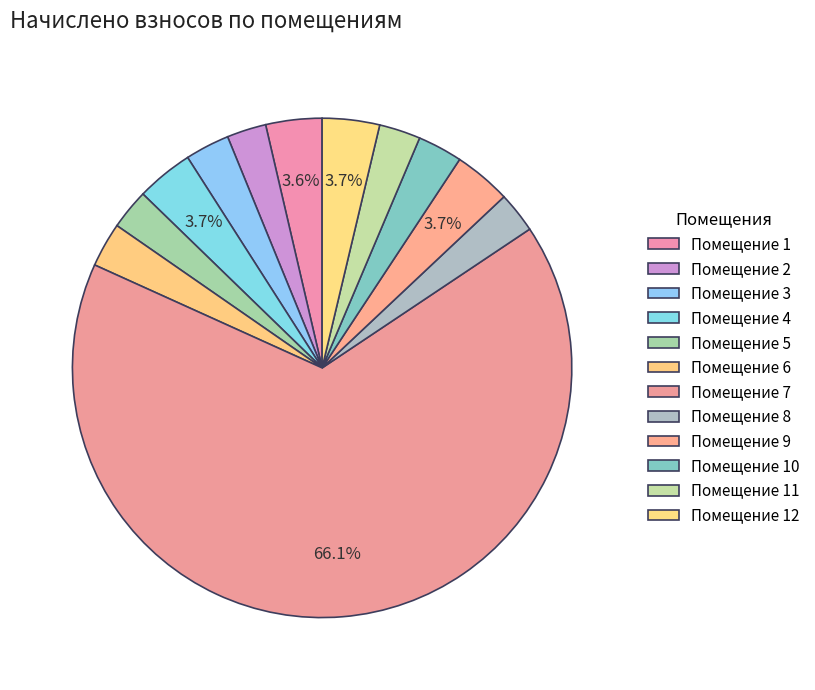

How many slices are in this pie chart?

12